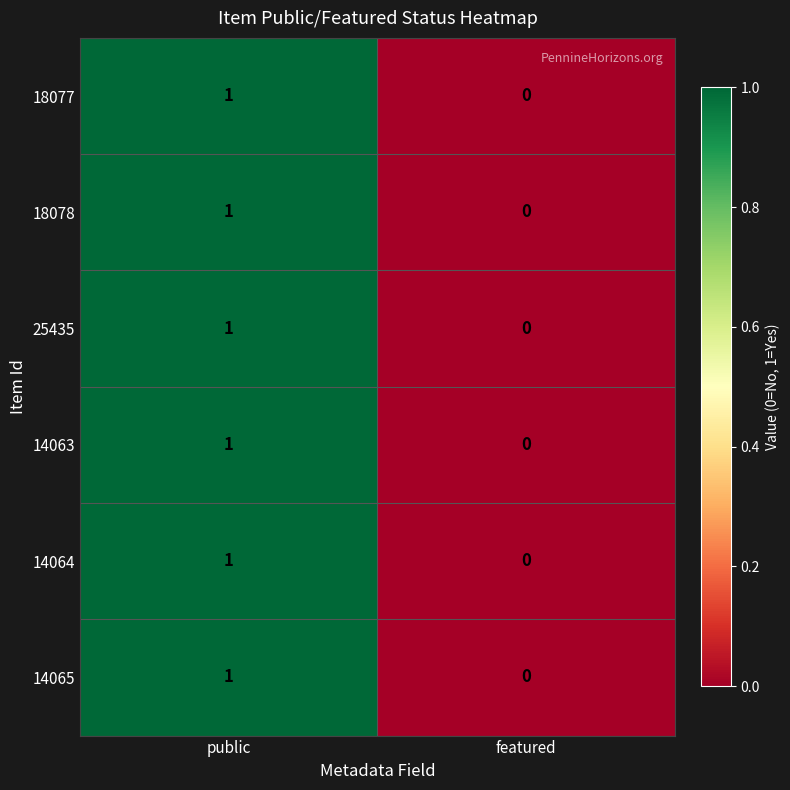

Reading right to left, what are all the values shown in this chart?

18077: 0	1
18078: 0	1
25435: 0	1
14063: 0	1
14064: 0	1
14065: 0	1